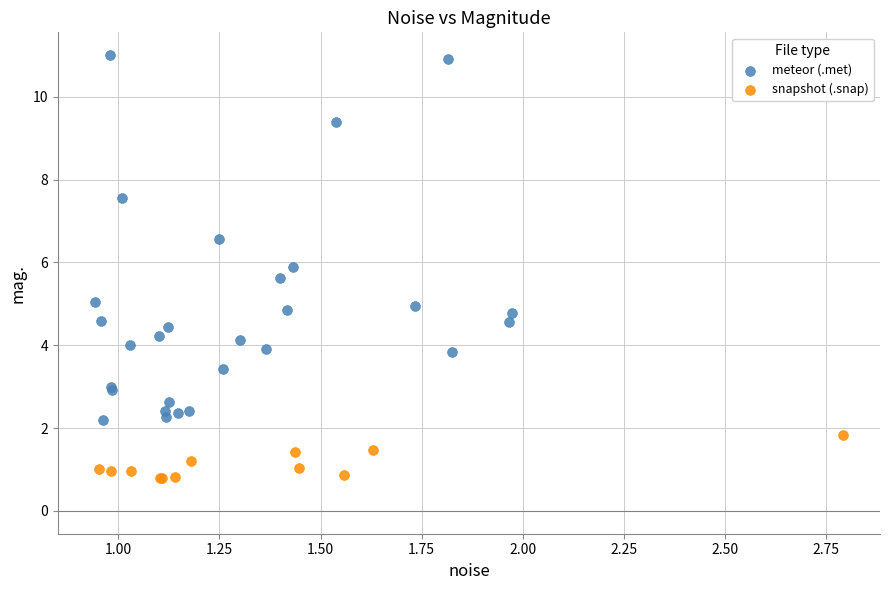

What are all the series names shown in the legend?

meteor (.met), snapshot (.snap)